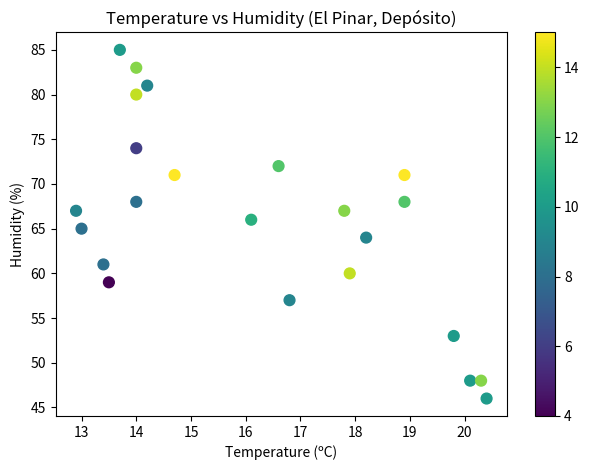

What is the range of Y values (max minus min)?

39